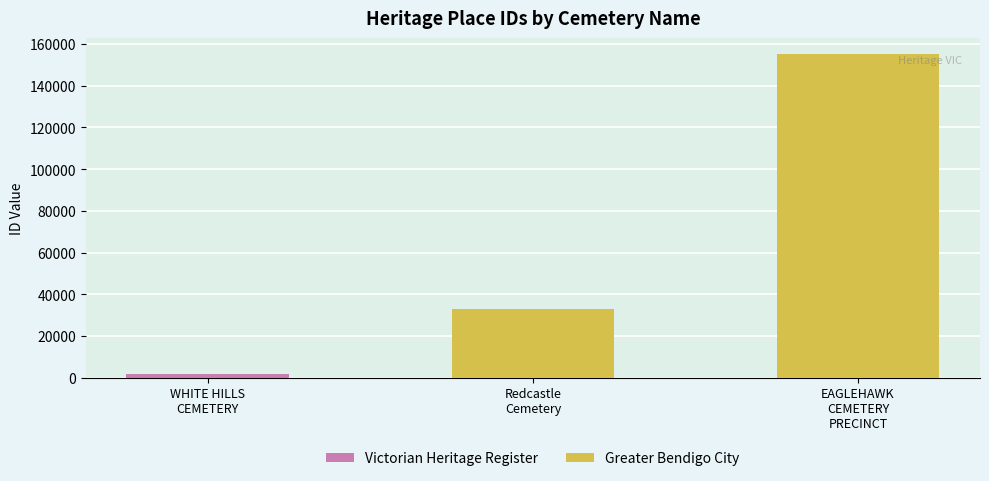

What is the change in value from Redcastle Cemetery to EAGLEHAWK CEMETERY PRECINCT?

+122057